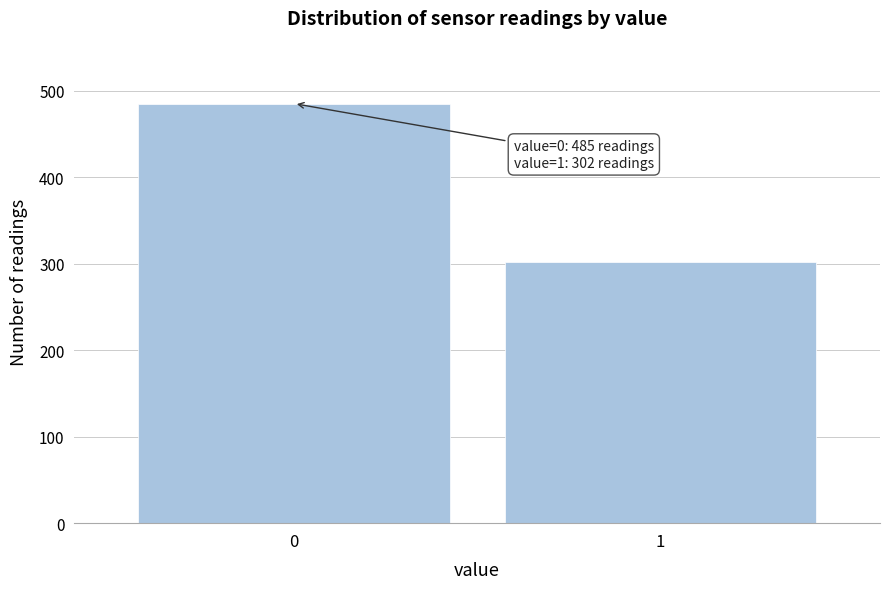

Reading left to right, what are all the values shown in this chart?

485	302